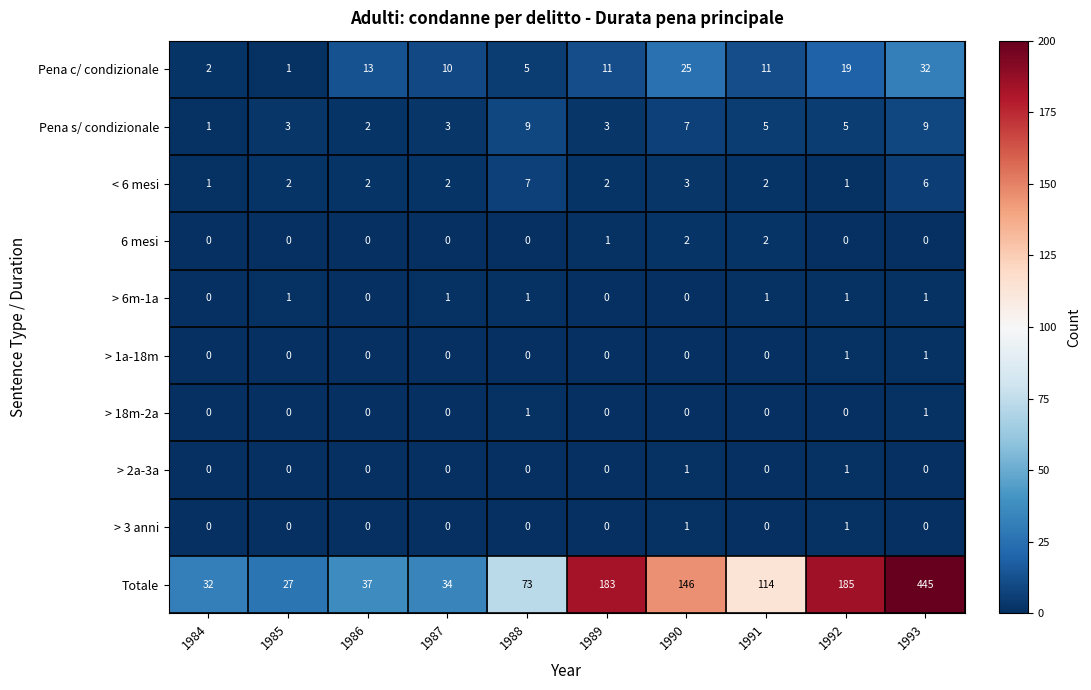

What is the sum of the Totale values at 1992 and 1985?

212